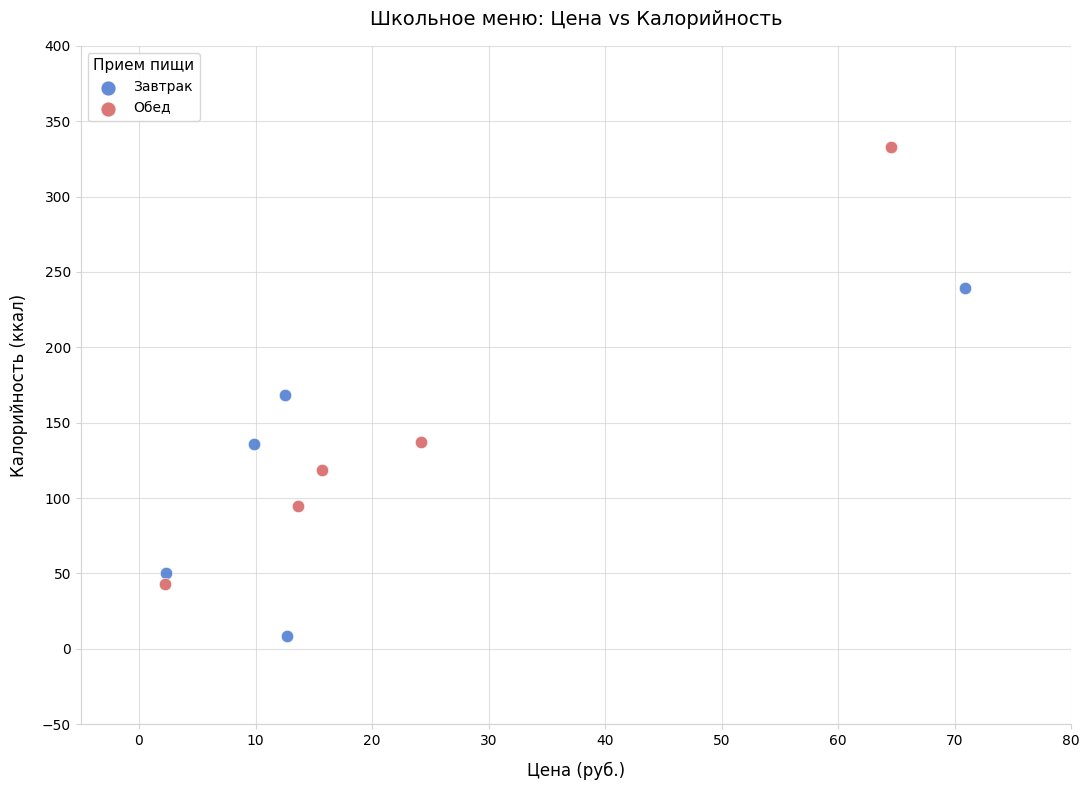

Which series has the largest Y range (max minus min)?

Обед